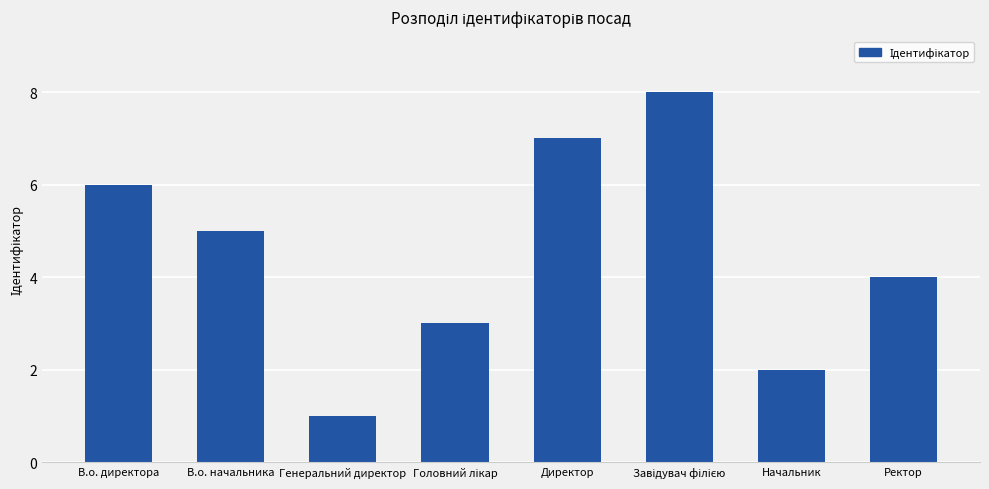

What is the ratio of the value at Генеральний директор to the value at Директор?

0.1